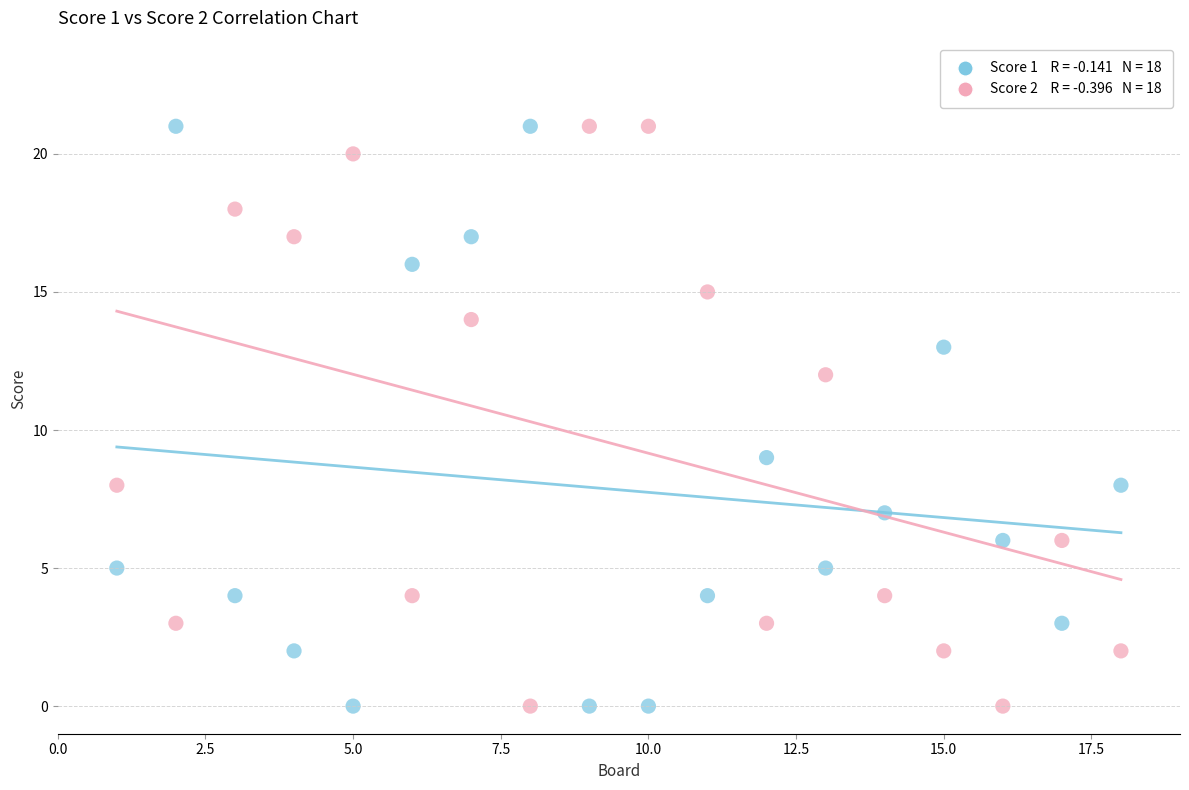

Across all data points, what is the range of X values (max minus min)?

17